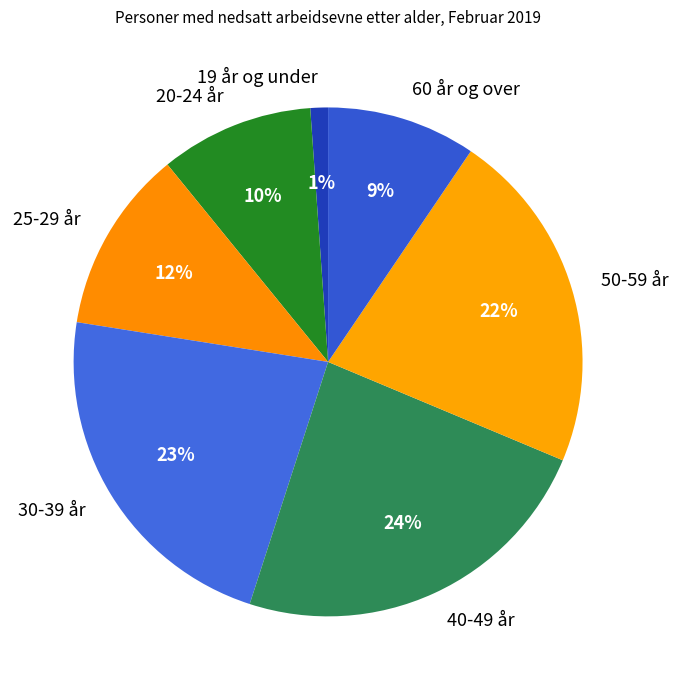

How many slices are in this pie chart?

7